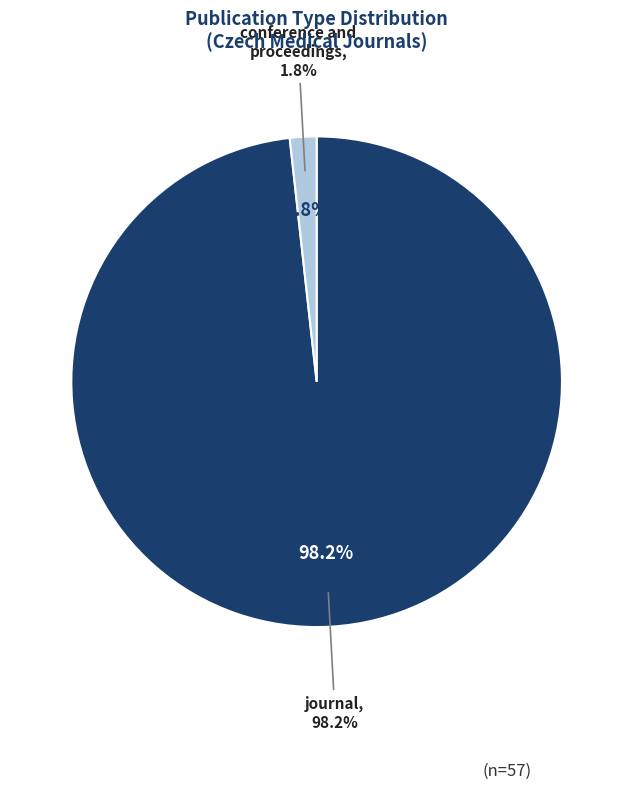

What is the largest slice in the pie chart?

journal